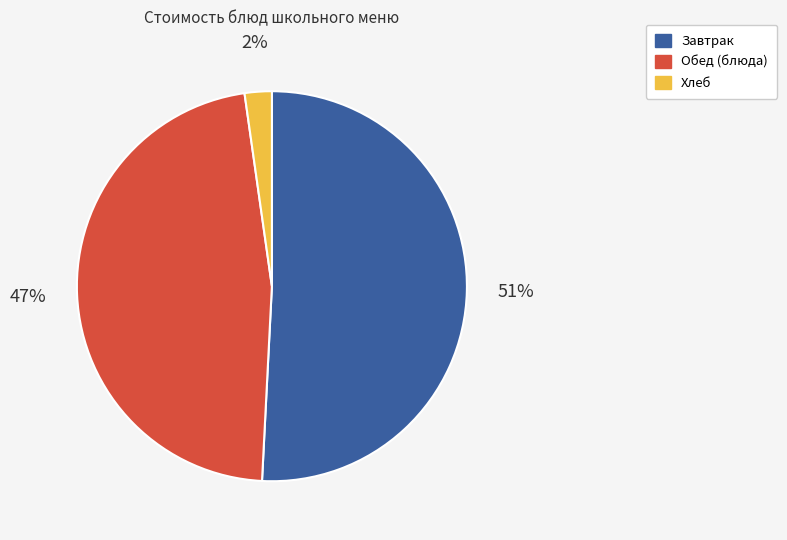

Which has a higher value, Завтрак or Обед (блюда)?

Завтрак